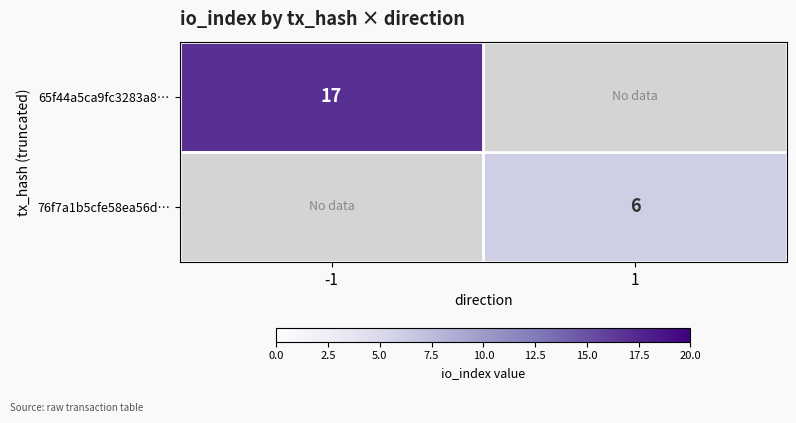

Is the value of 76f7a1b5cfe58ea56d… at 1 greater than the value of 65f44a5ca9fc3283a8… at -1?

No